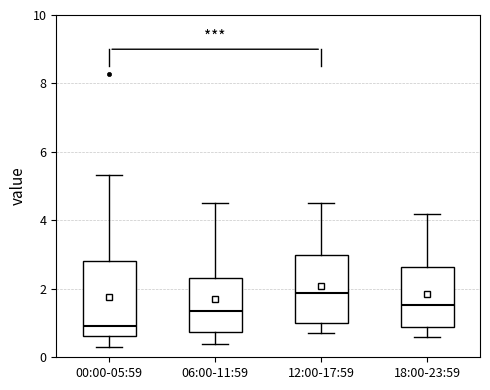

Reading left to right, transcribe this box plot: for each box, give where its median line is, the range the box spans, and where its two whiskers end, as read against the y-axis. The values are not printed on the chart, so give them approximately, as read against the axis.

00:00-05:59: median 1.0, box 0.6 to 2.8, whiskers 0.4 to 5.4
06:00-11:59: median 1.4, box 0.8 to 2.4, whiskers 0.4 to 4.6
12:00-17:59: median 1.8, box 1.0 to 3.0, whiskers 0.8 to 4.6
18:00-23:59: median 1.6, box 0.8 to 2.6, whiskers 0.6 to 4.2